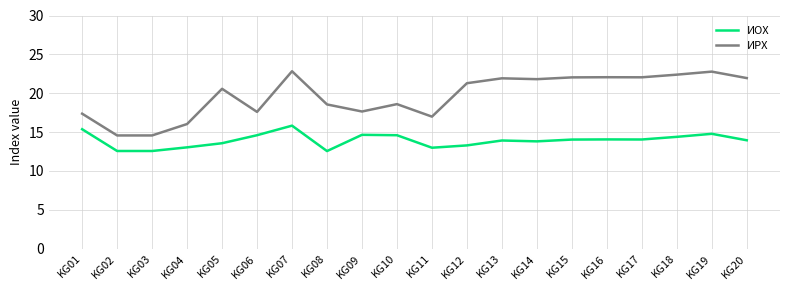

Which series has the largest range (max minus min)?

ИРХ